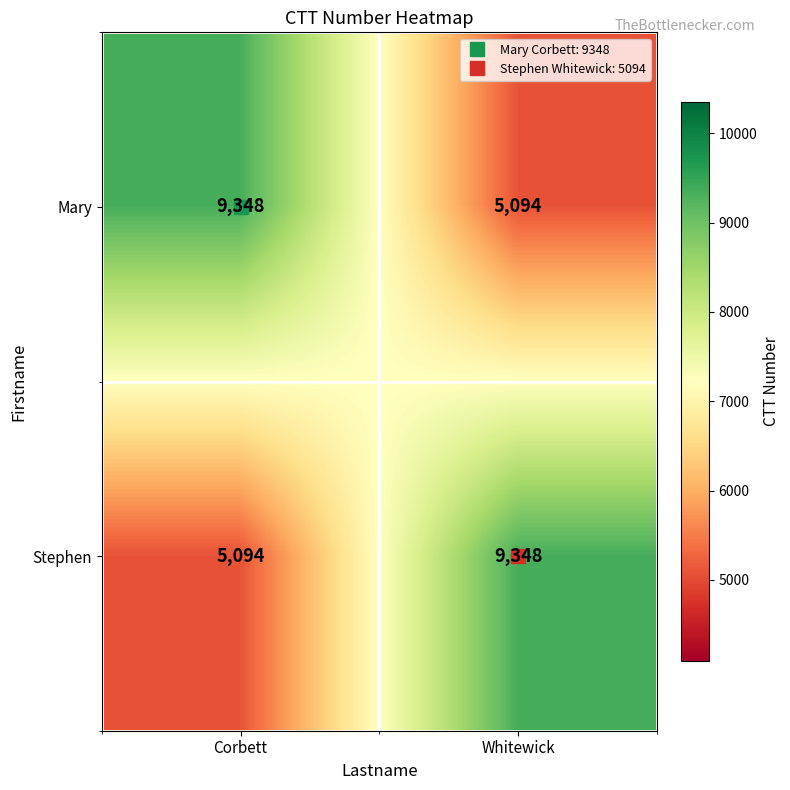

What is the minimum value shown in the chart?

5094